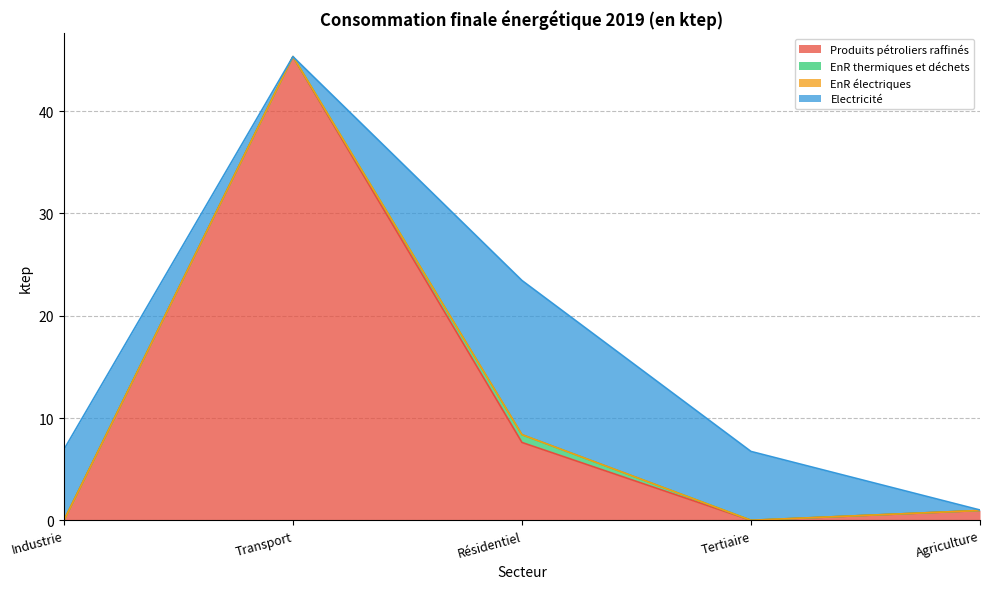

What is the difference between the second highest and minimum values in the EnR thermiques et déchets series?

0.1